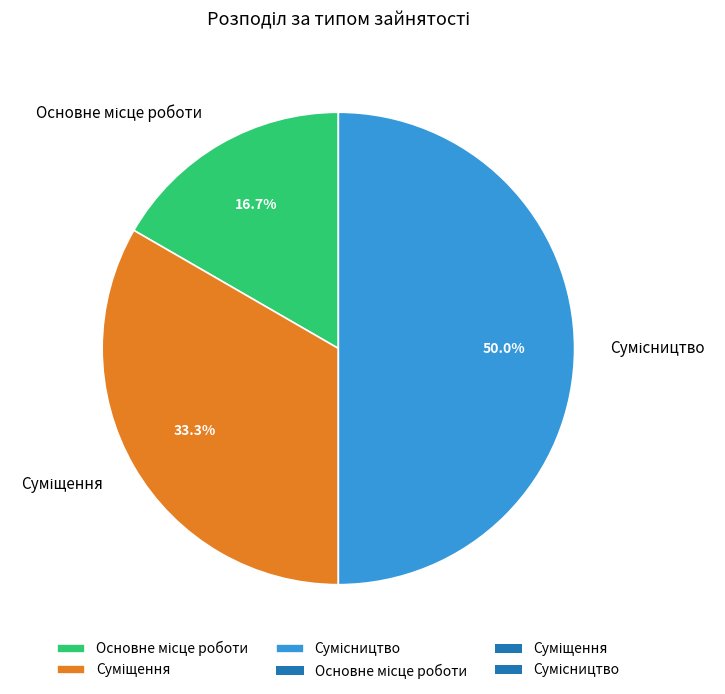

True or false: Сумісництво accounts for 50% of the total.

True